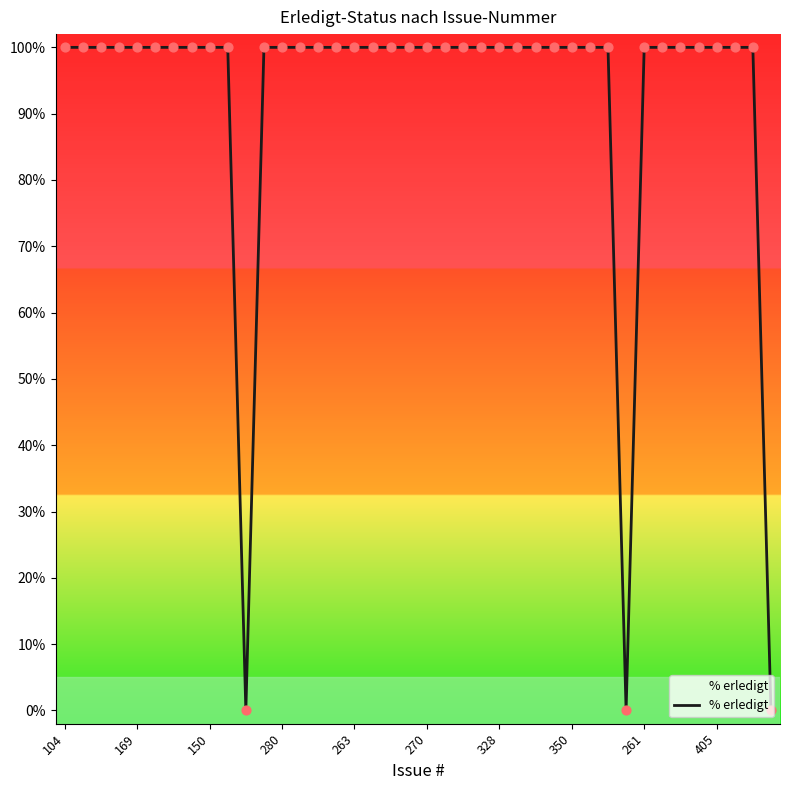

Approximately how many times larger is the value at 28 compared to 350?

1.0